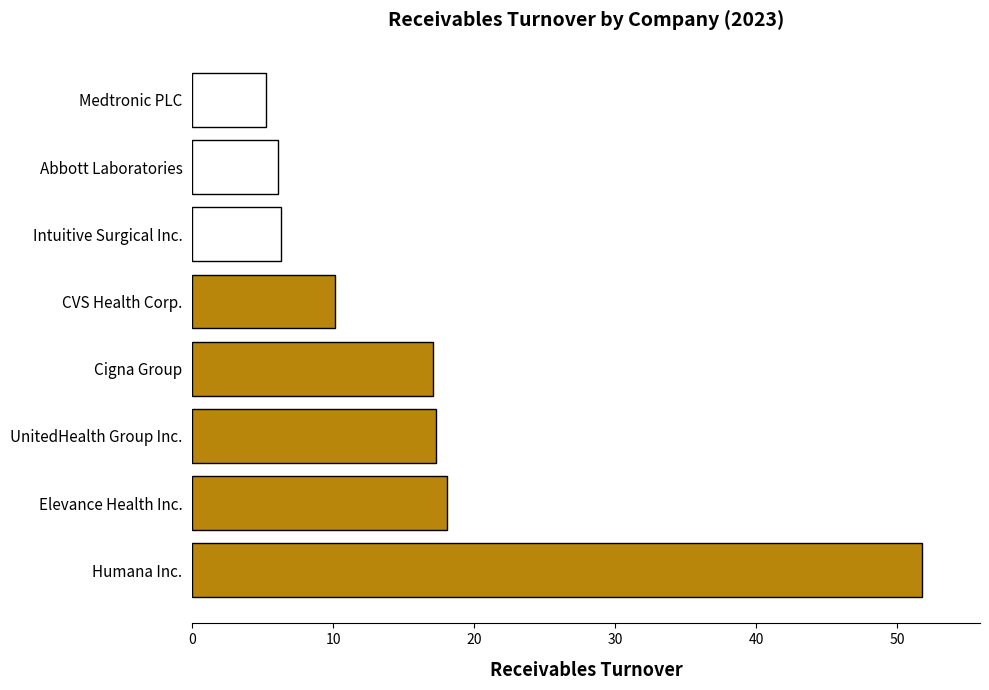

What is the change in value from Humana Inc. to Elevance Health Inc.?

-33.7